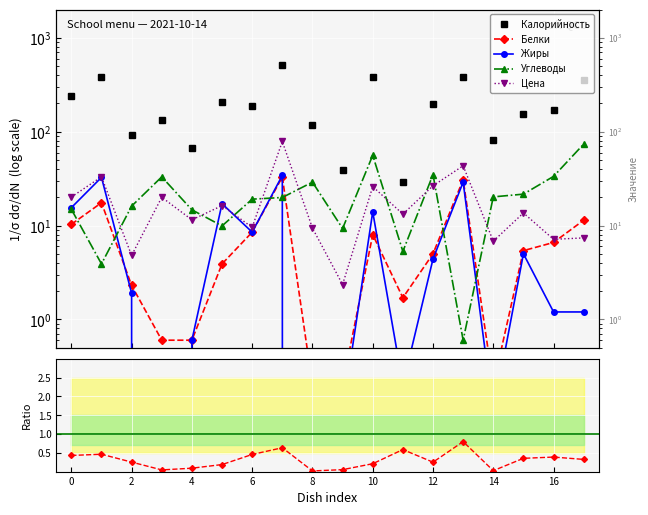

The Жиры series shows 0.6 at 2. True or false?

False